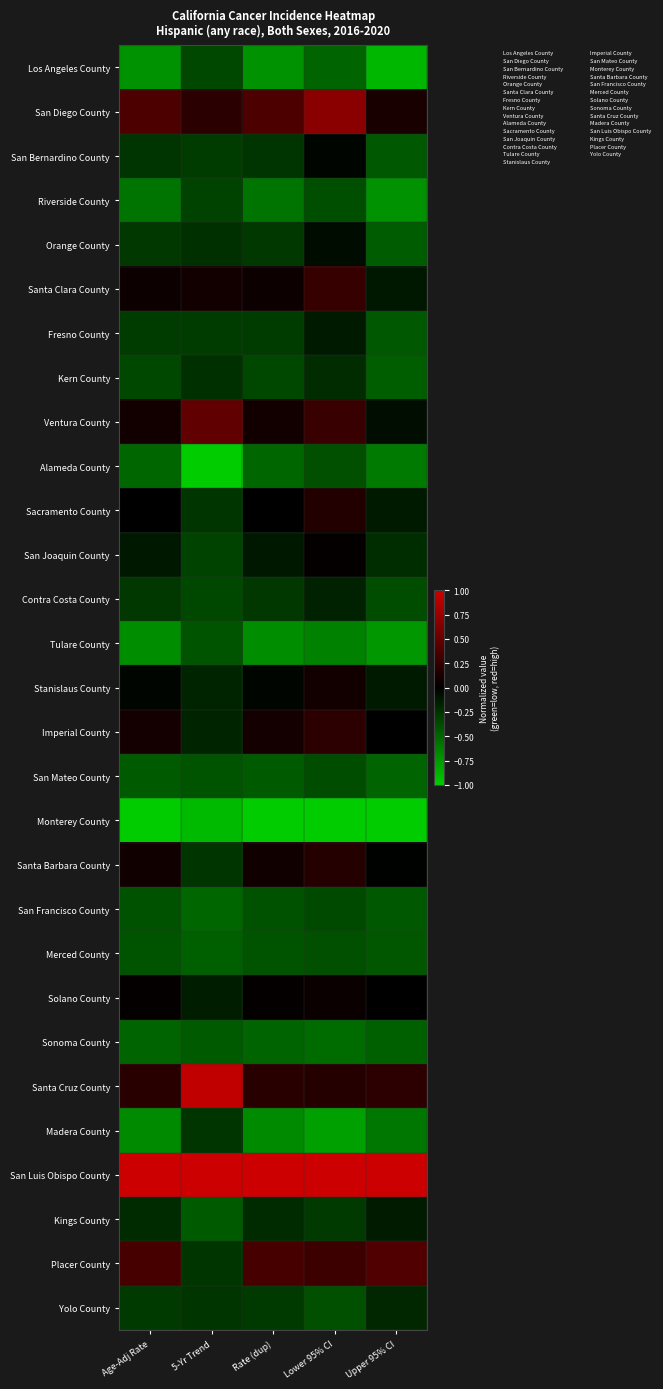

At how many categories does at least one series exceed 0?

5